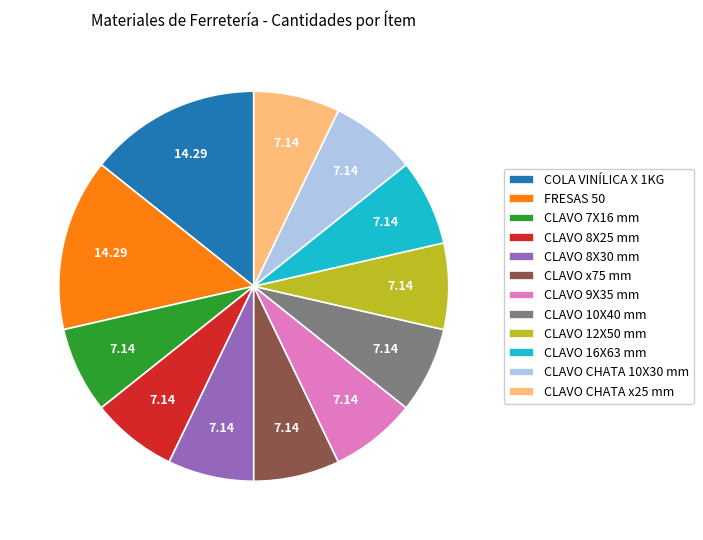

How many slices are in this pie chart?

12